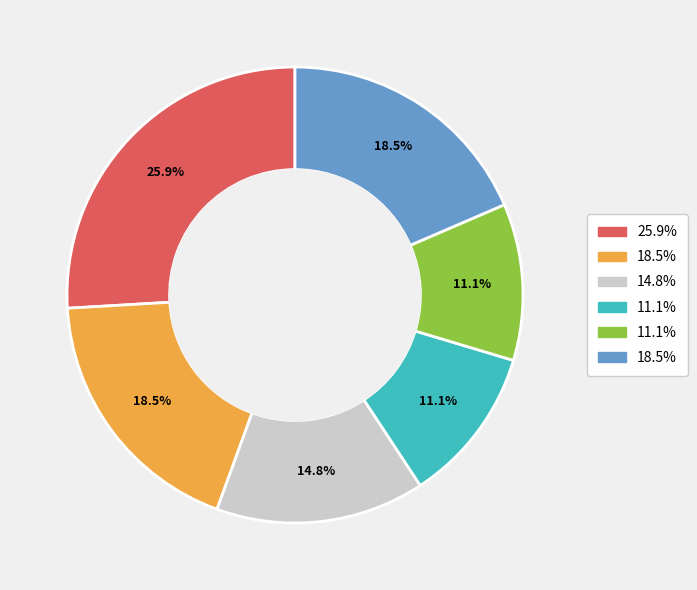

Is there a majority slice in this chart?

No